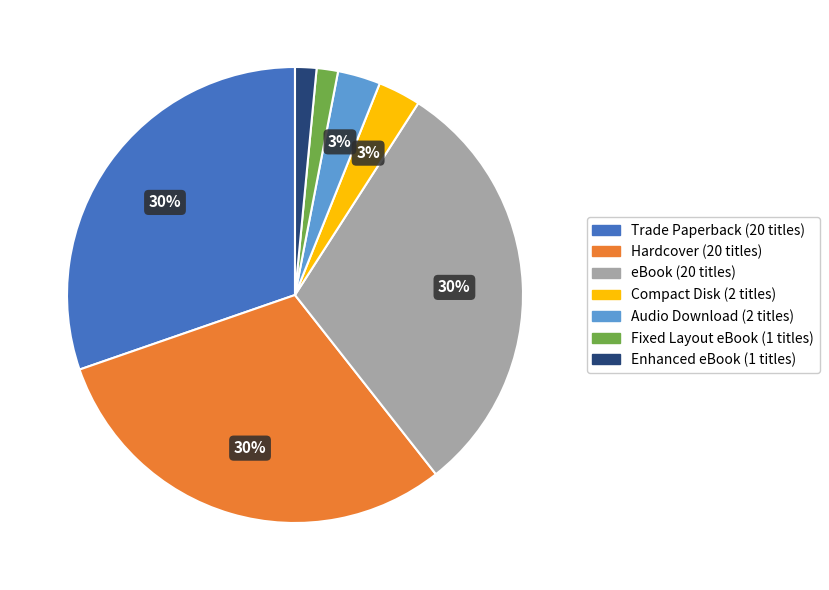

Is there any slice that represents more than half of the pie?

No